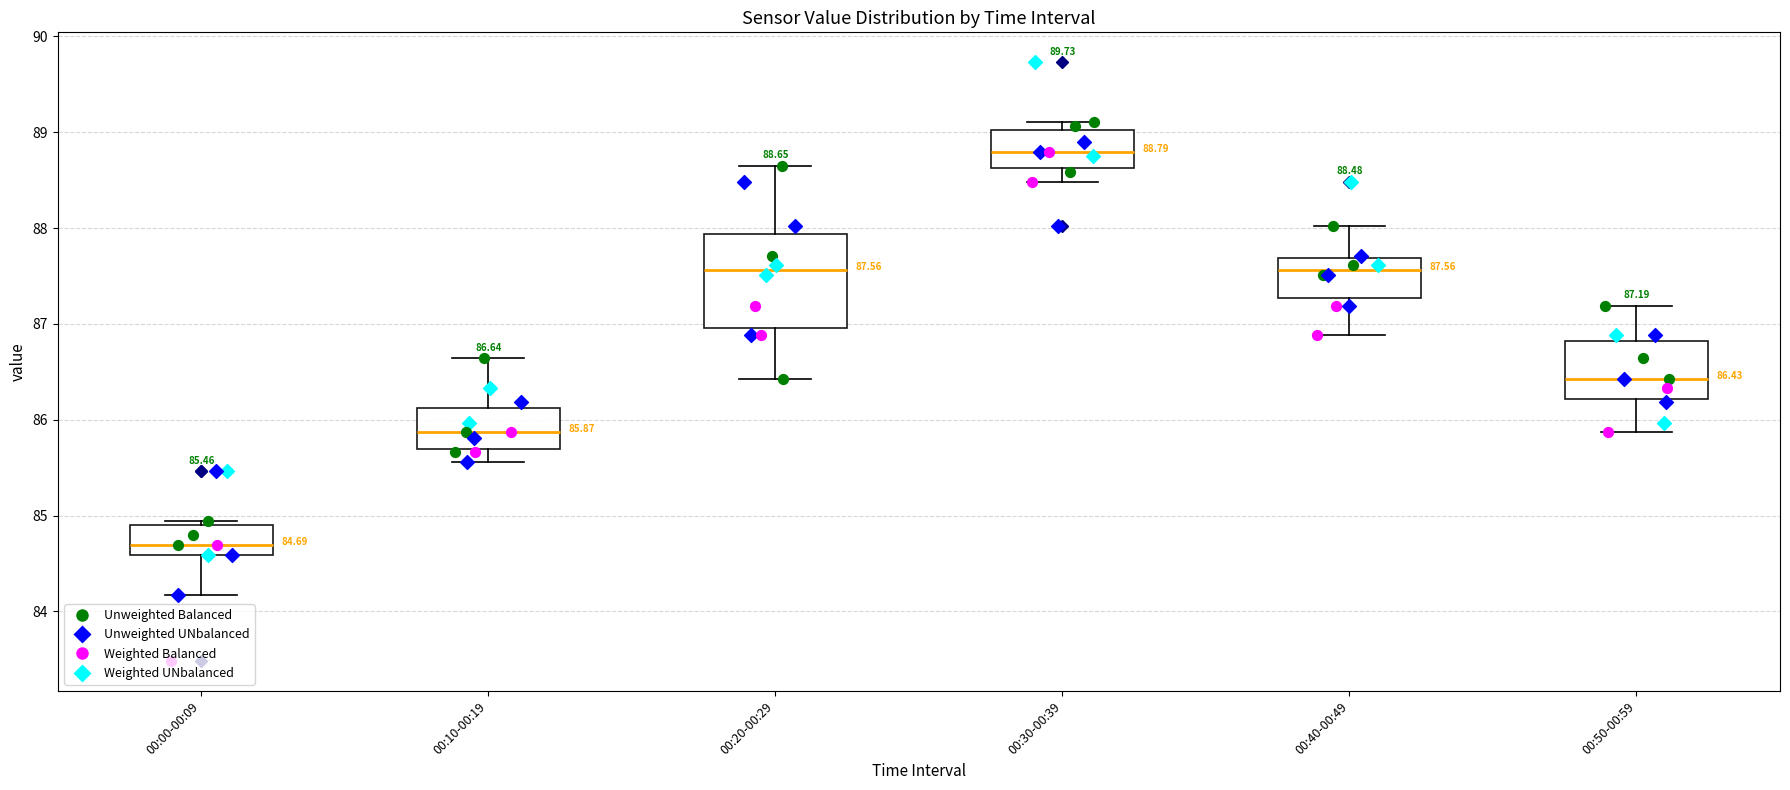

Which box is the tallest, from its lower edge to its upper edge?

00:20-00:29